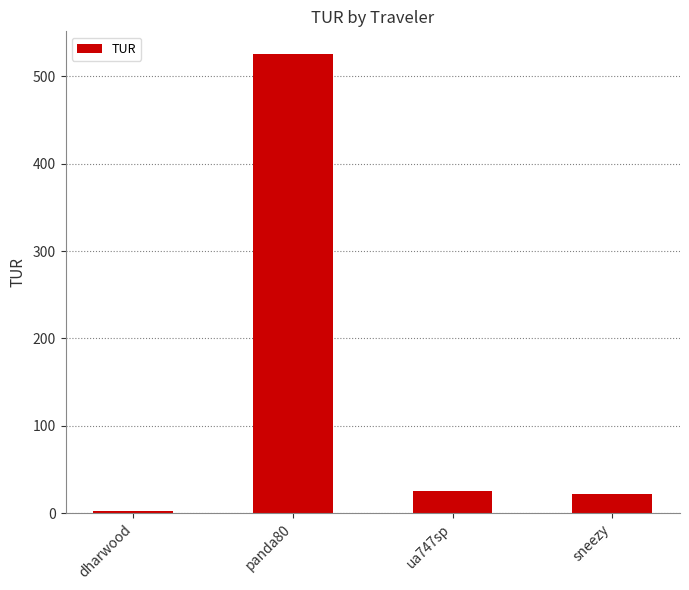

The chart shows a value of 39.0 at sneezy. True or false?

False